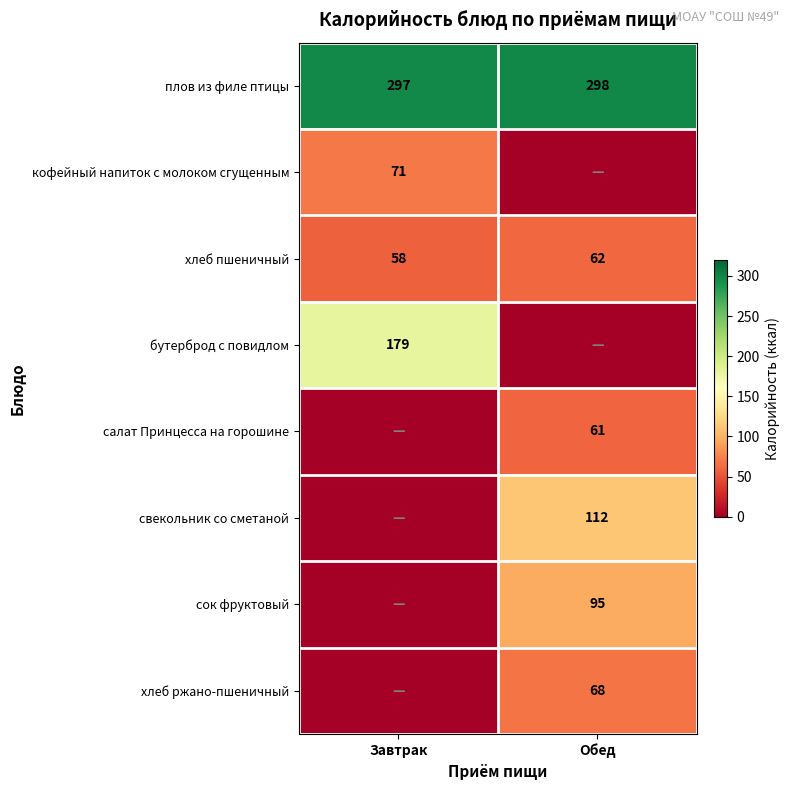

What is the average value of the плов из филе птицы series?

298